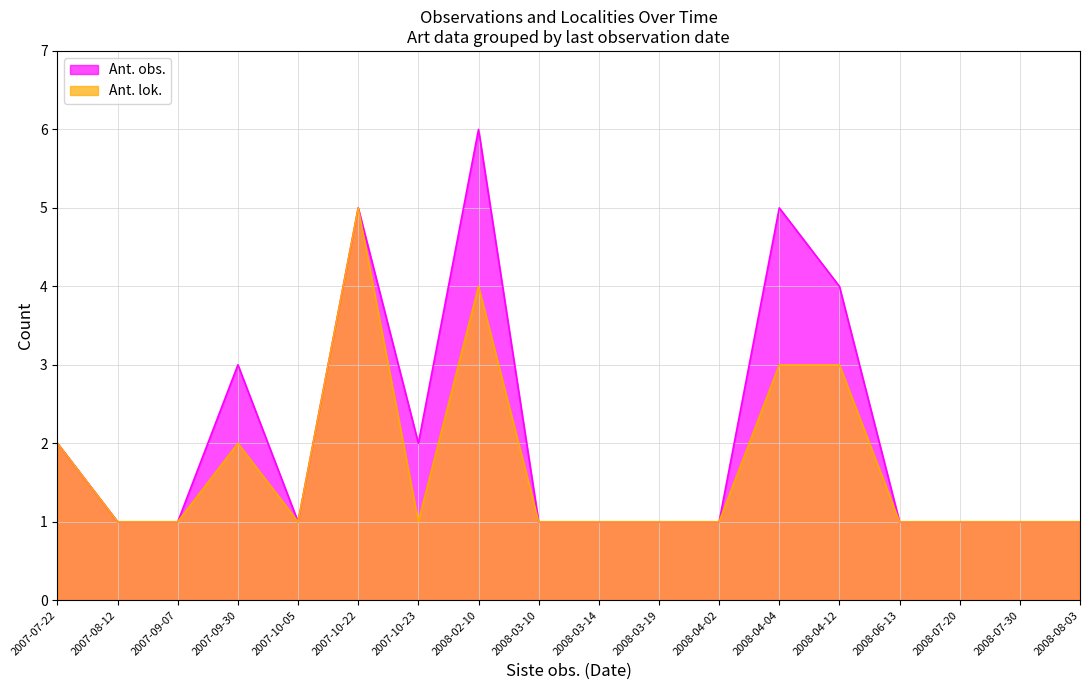

What is the difference between the maximum and minimum values in the Ant. lok. series?

4